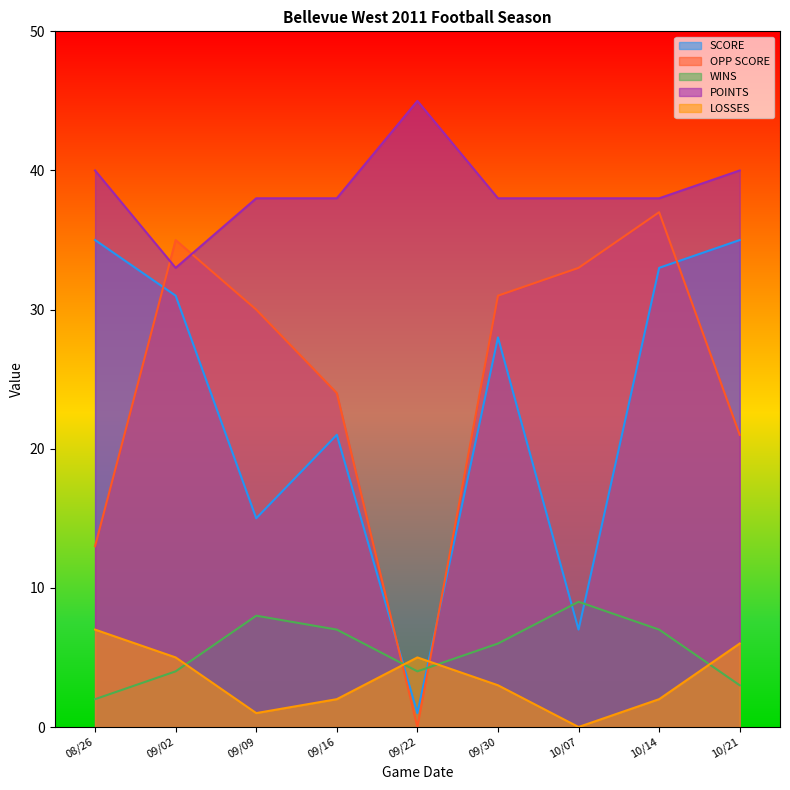

Where does the OPP SCORE series first go above 30?

09/02